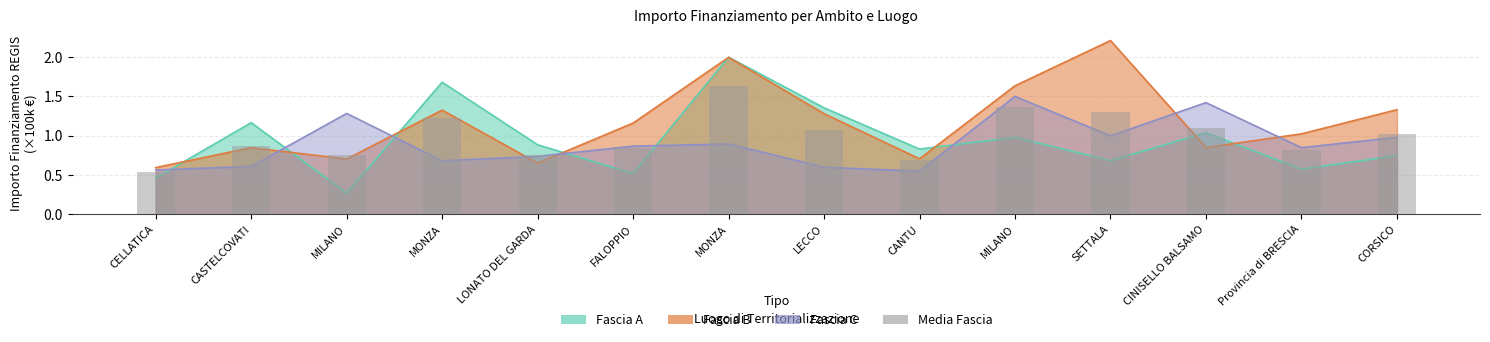

What is the difference between the maximum and minimum values?

1.1